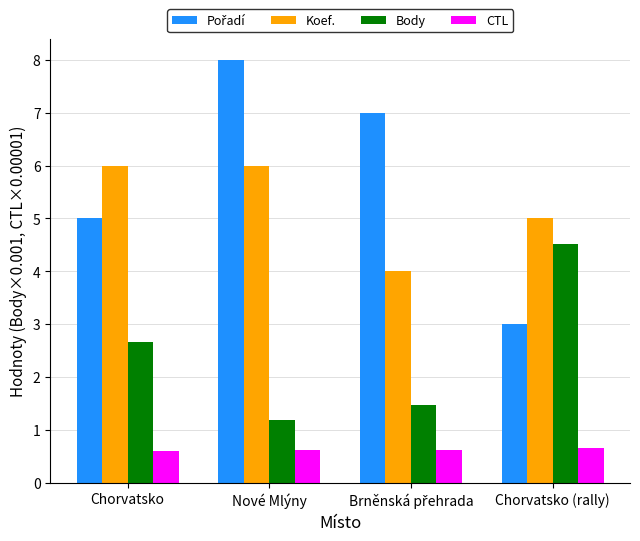

At which label is Koef. closest to 5?

Chorvatsko (rally)